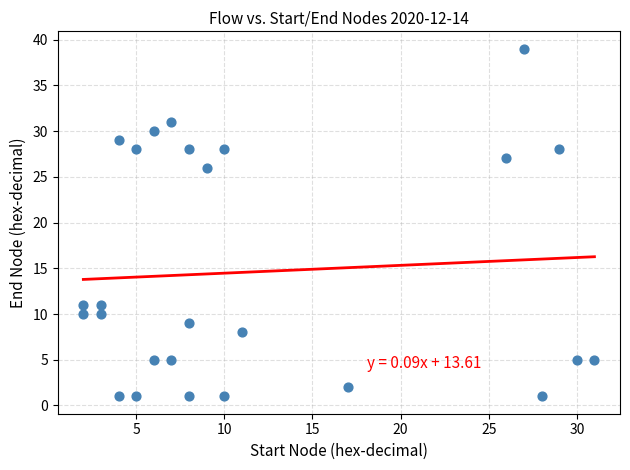

What is the range of Y values (max minus min)?

38